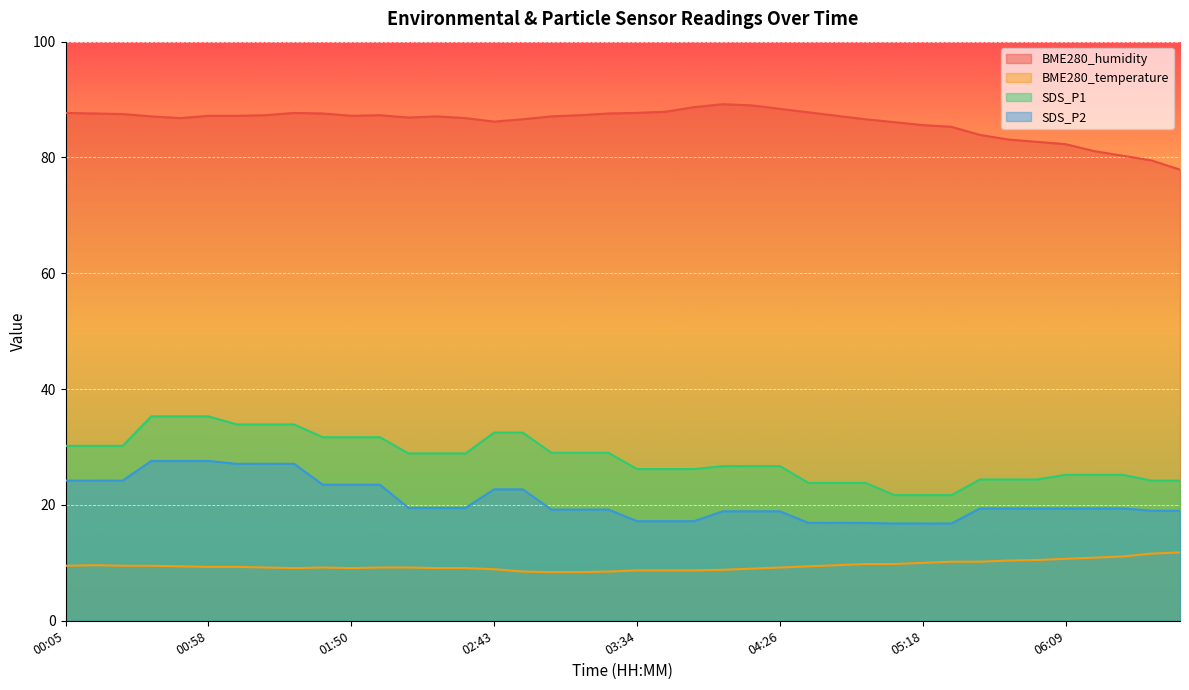

True or false: BME280_humidity has a value of 89.0 at 04:15.

True